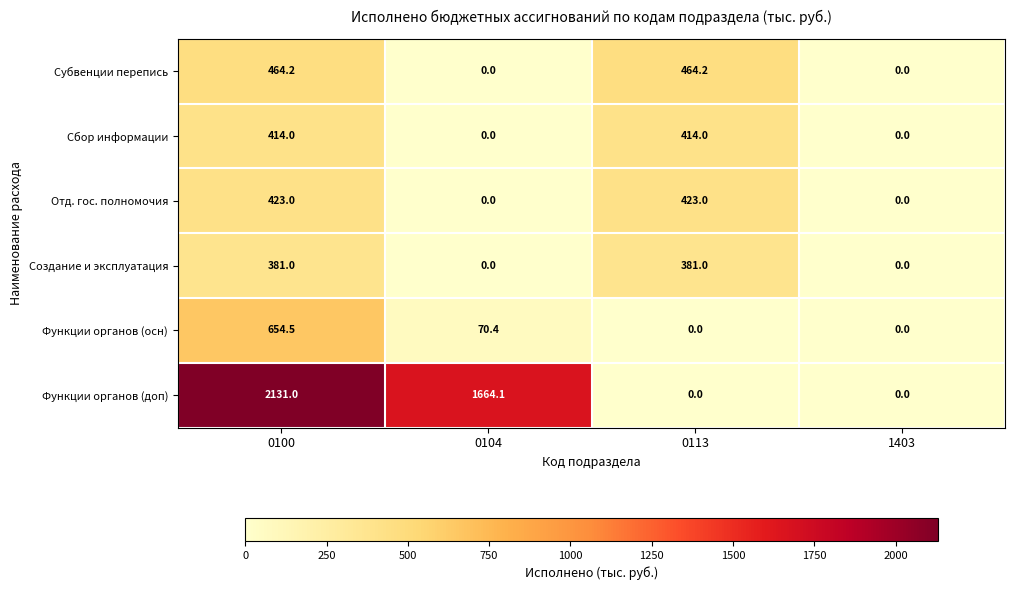

What is the sum of all Функции органов (осн) values?

724.9